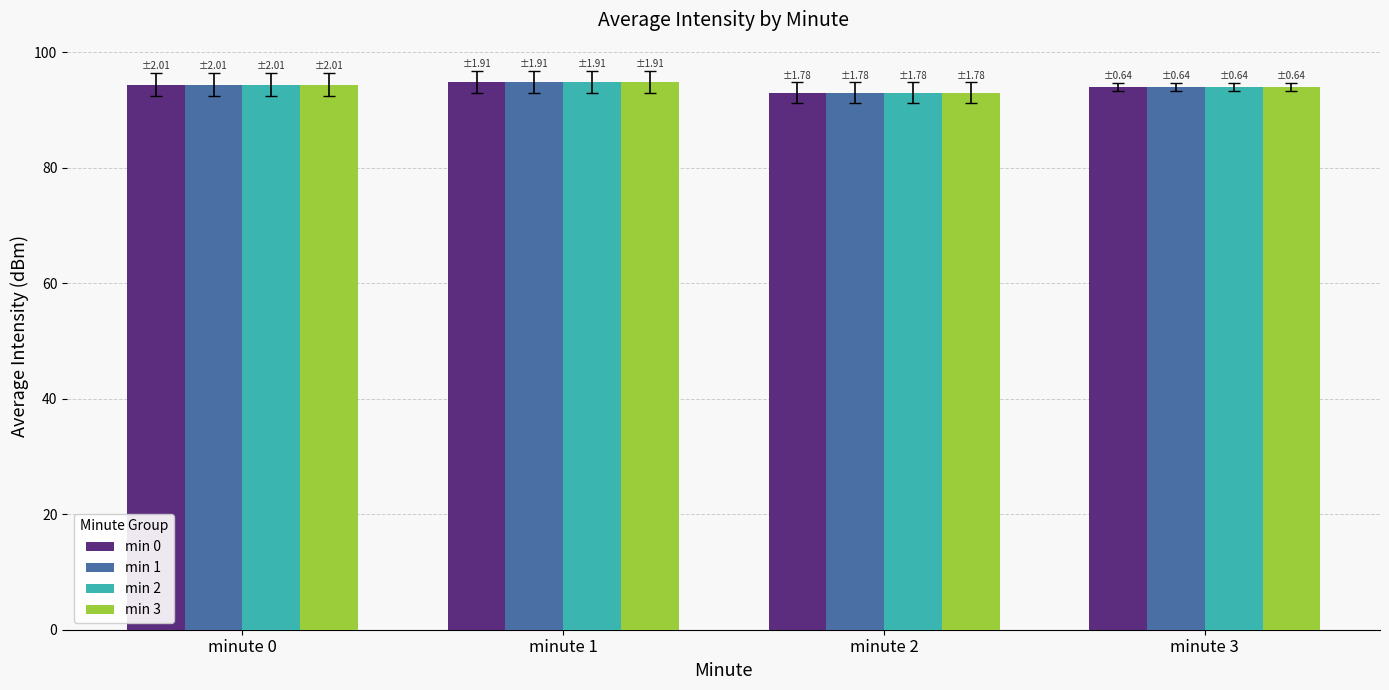

What is the minimum value for min 2?

93.0